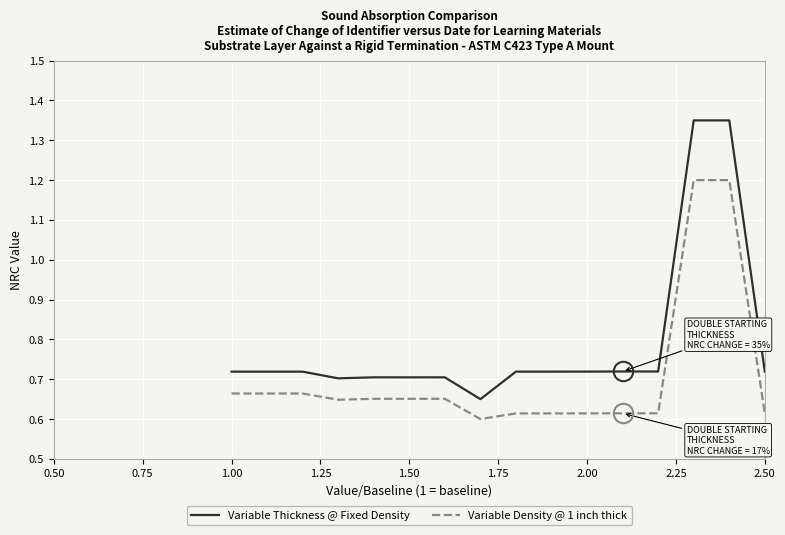

List the series in order of their peak value, lowest first.

Variable Density @ 1 inch thick, Variable Thickness @ Fixed Density